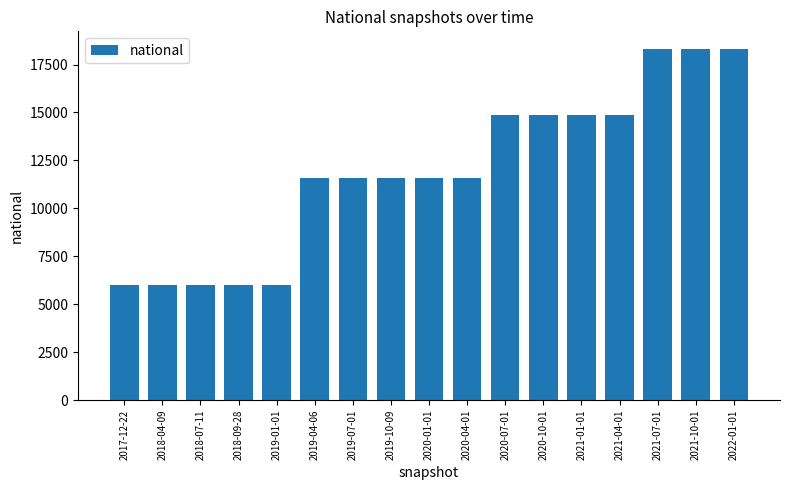

What is the value of the 15th bar from the left?

18315